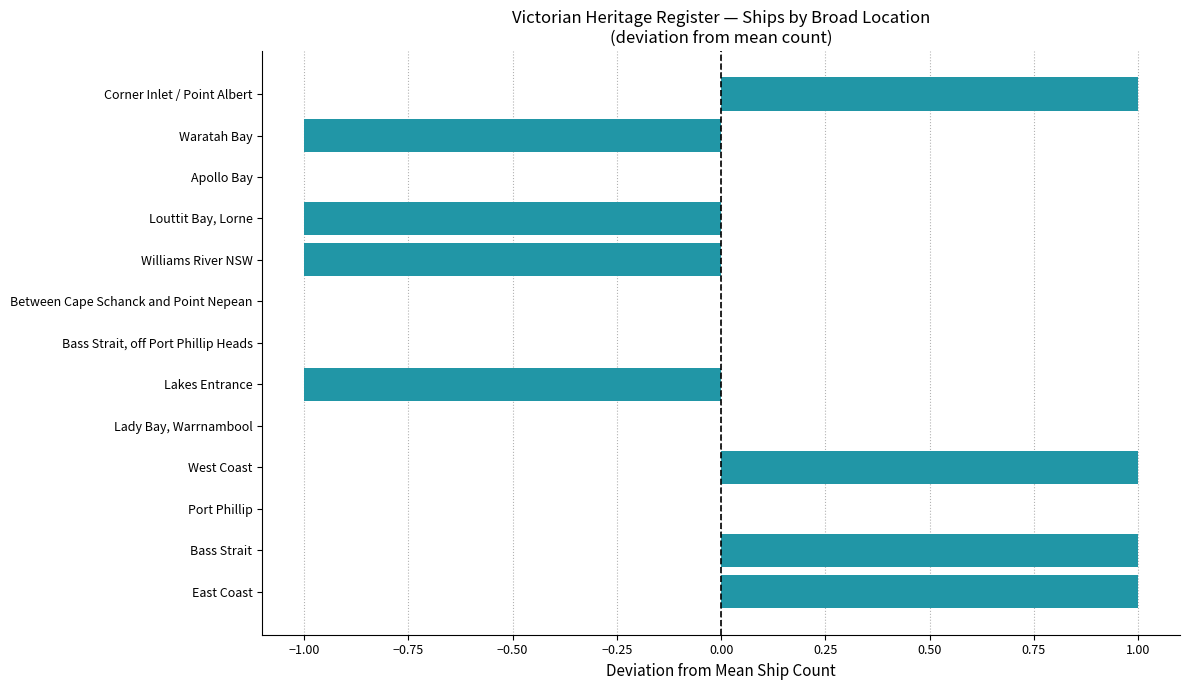

The value at Port Phillip is 1. True or false?

False